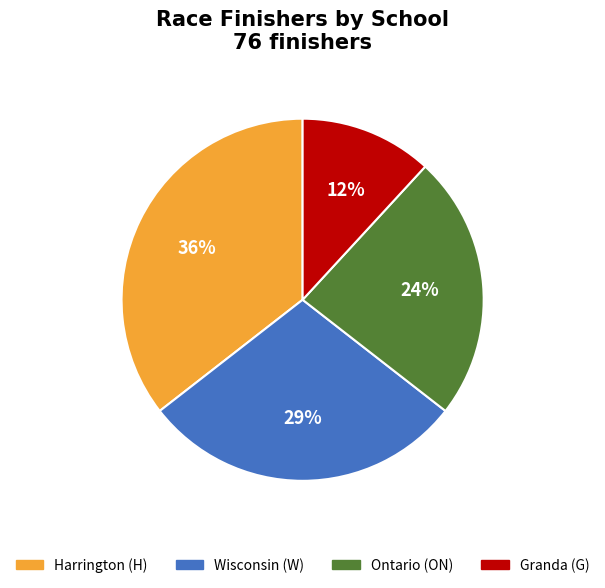

Is there a majority slice in this chart?

No